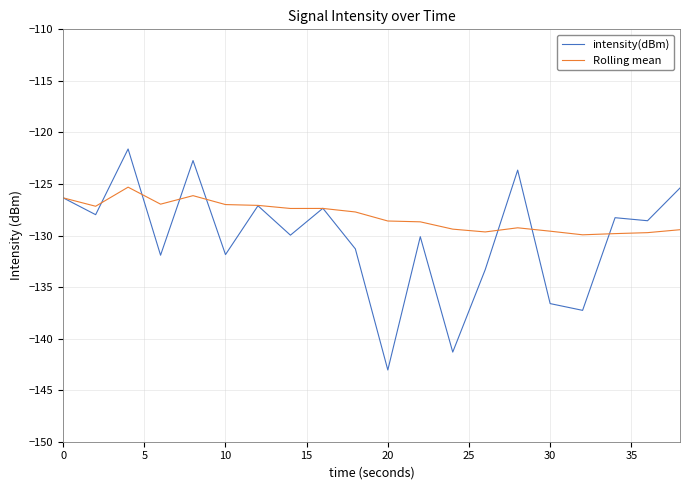

How many distinct data groups are displayed?

2